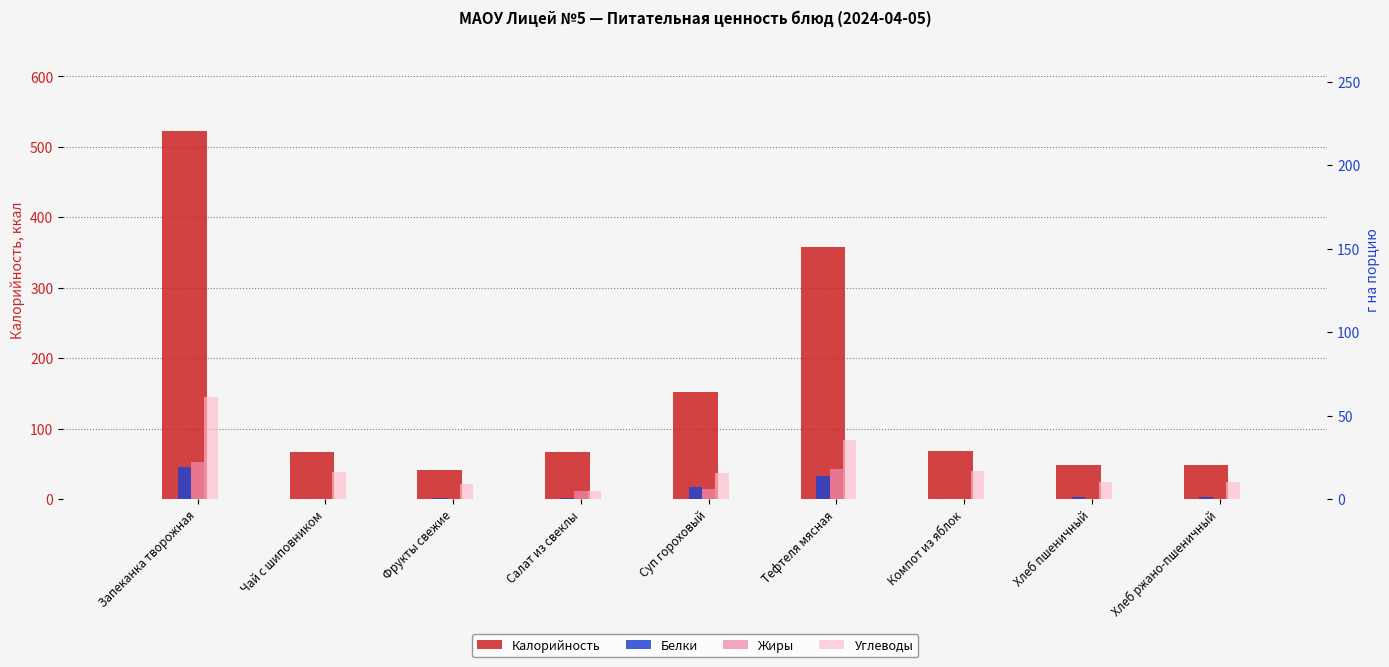

At how many categories does at least one series exceed 88?

3